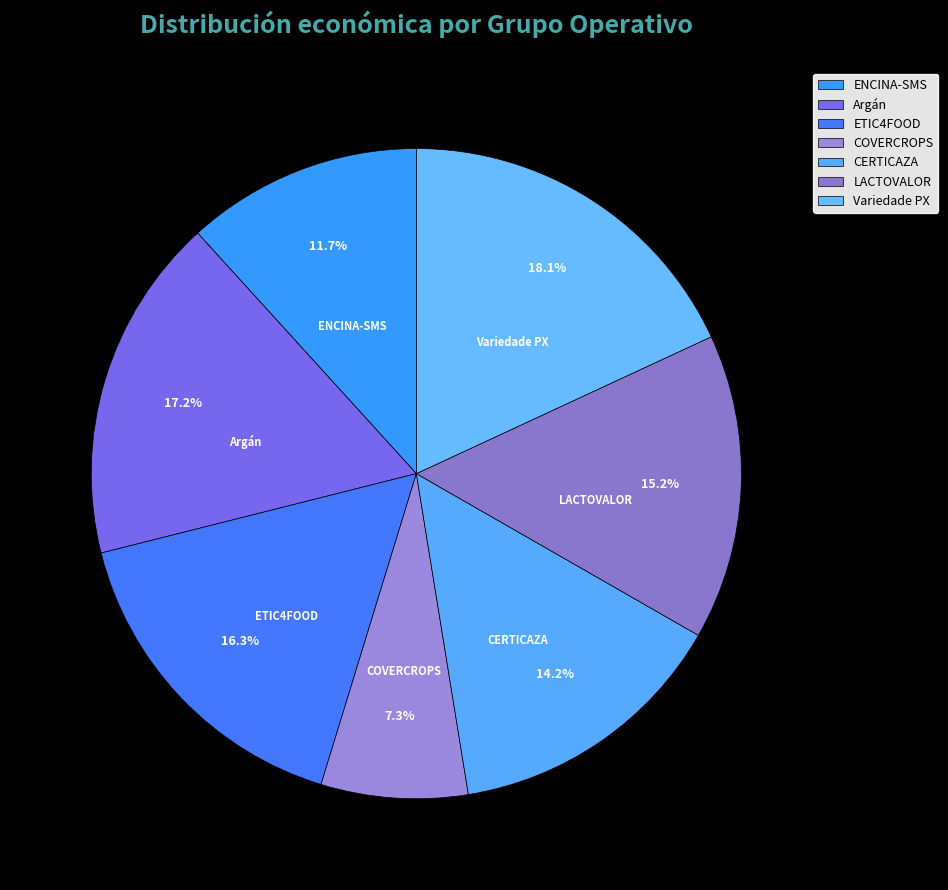

What percentage is the ENCINA-SMS slice, to the nearest percent?

12%